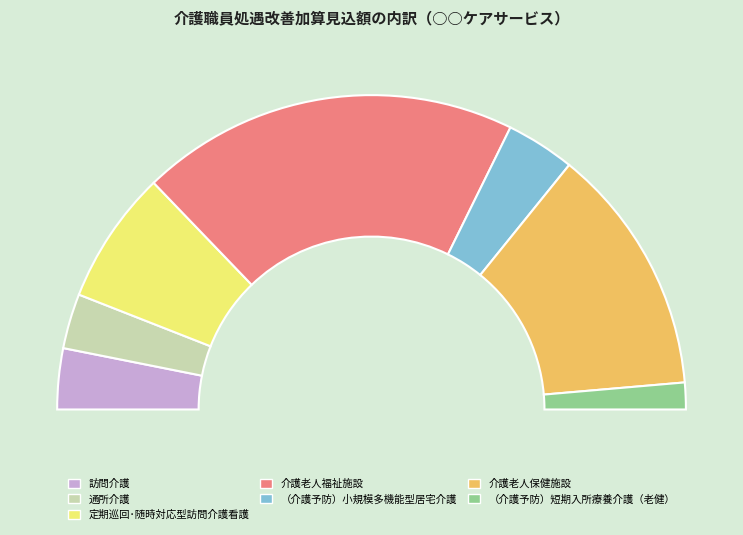

Which category has the biggest portion of the pie?

介護老人福祉施設